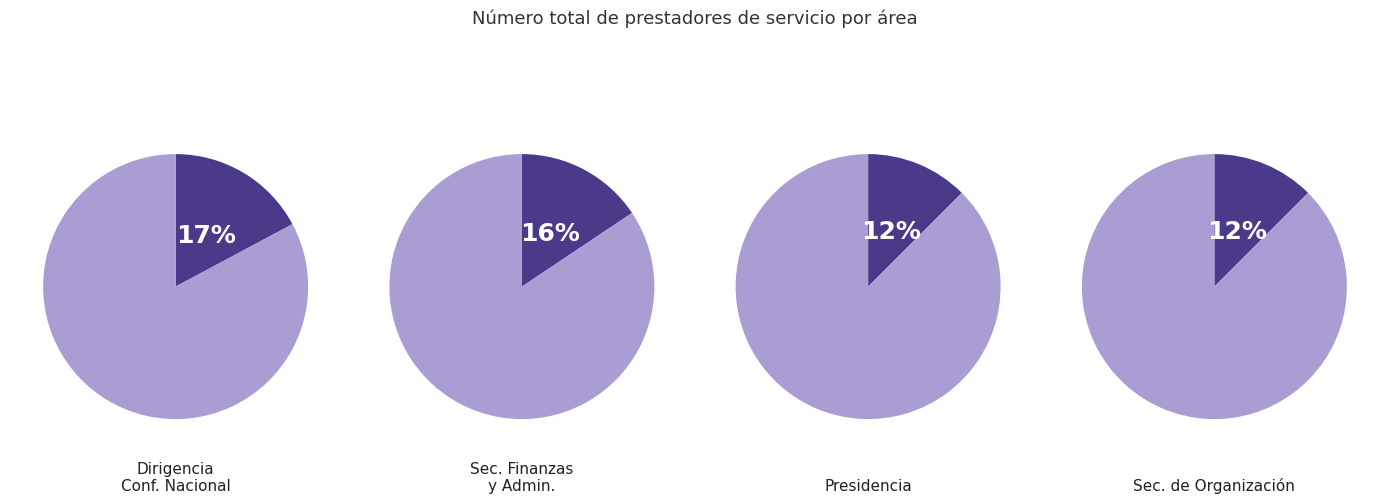

Is it true that Secretaria de Finanzas y Administración is 29% of the pie?

False